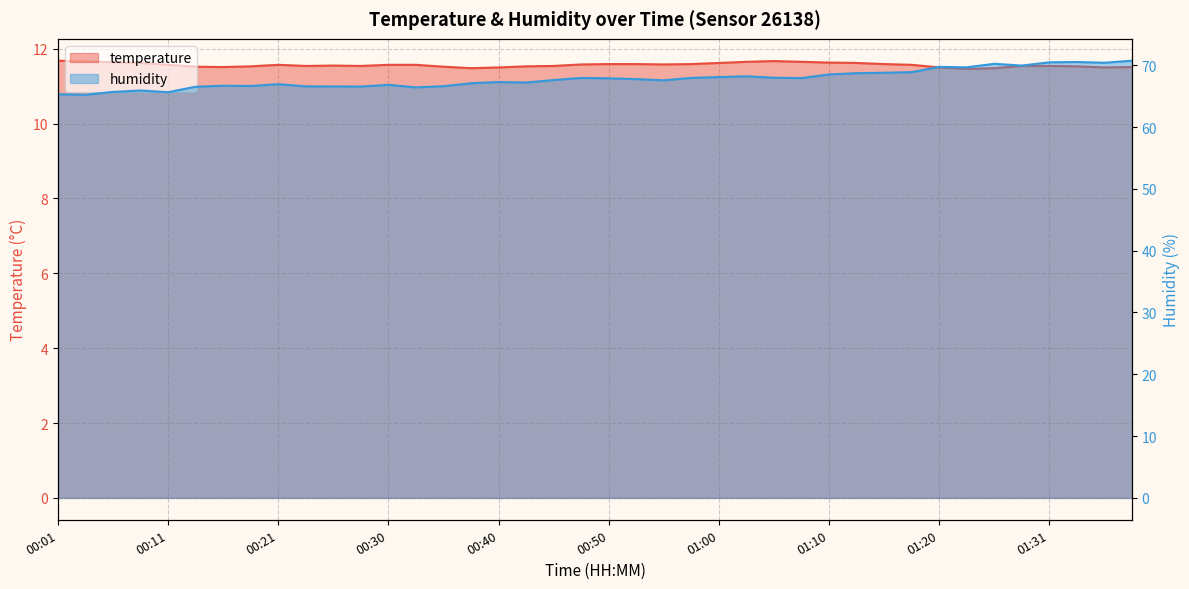

Reading right to left, what are all the values shown in this chart?

temperature: 11.5	11.5	11.5	11.5	11.5	11.5	11.5	11.5	11.6	11.6	11.6	11.6	11.7	11.7	11.7	11.6	11.6	11.6	11.6	11.6	11.6	11.5	11.5	11.5	11.5	11.5	11.6	11.6	11.5	11.6	11.5	11.6	11.5	11.5	11.5	11.6	11.6	11.6	11.7	11.7
humidity: 70.7	70.4	70.5	70.5	69.9	70.2	69.7	69.7	68.9	68.8	68.7	68.5	67.9	68.0	68.2	68.1	68.0	67.6	67.8	67.9	67.9	67.6	67.2	67.3	67.1	66.6	66.4	66.8	66.5	66.6	66.6	66.9	66.6	66.7	66.5	65.6	65.9	65.7	65.2	65.3